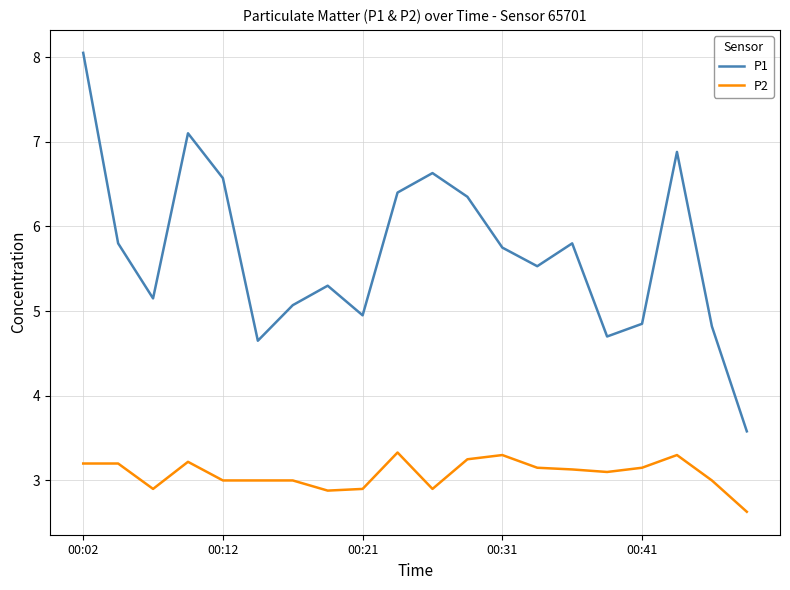

True or false: P2 and P1 cross at least once.

False